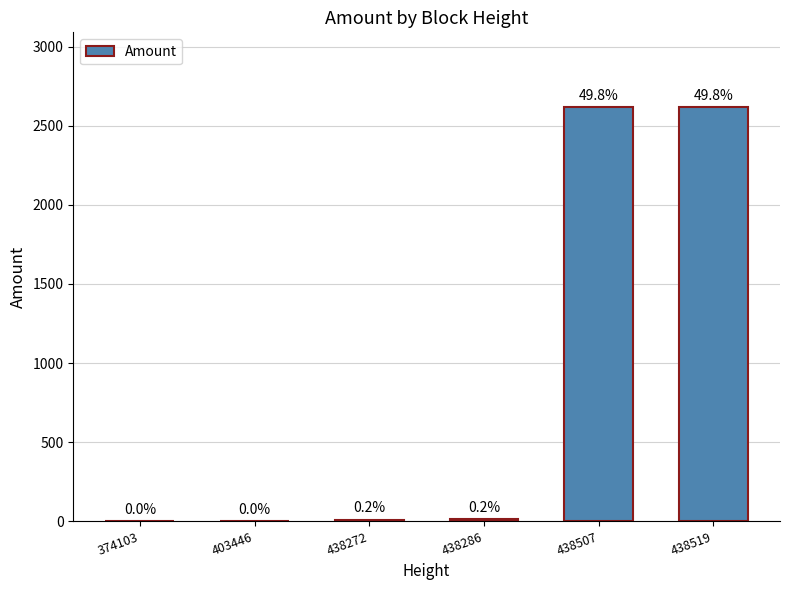

What is the difference between the values at 438519 and 438286?

2608